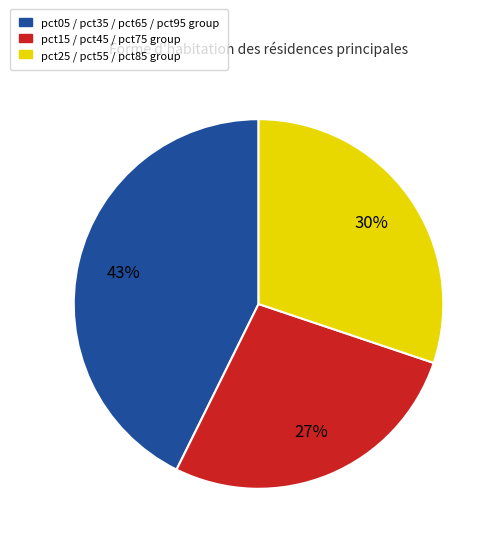

To the nearest percent, what is the average slice percentage?

33%